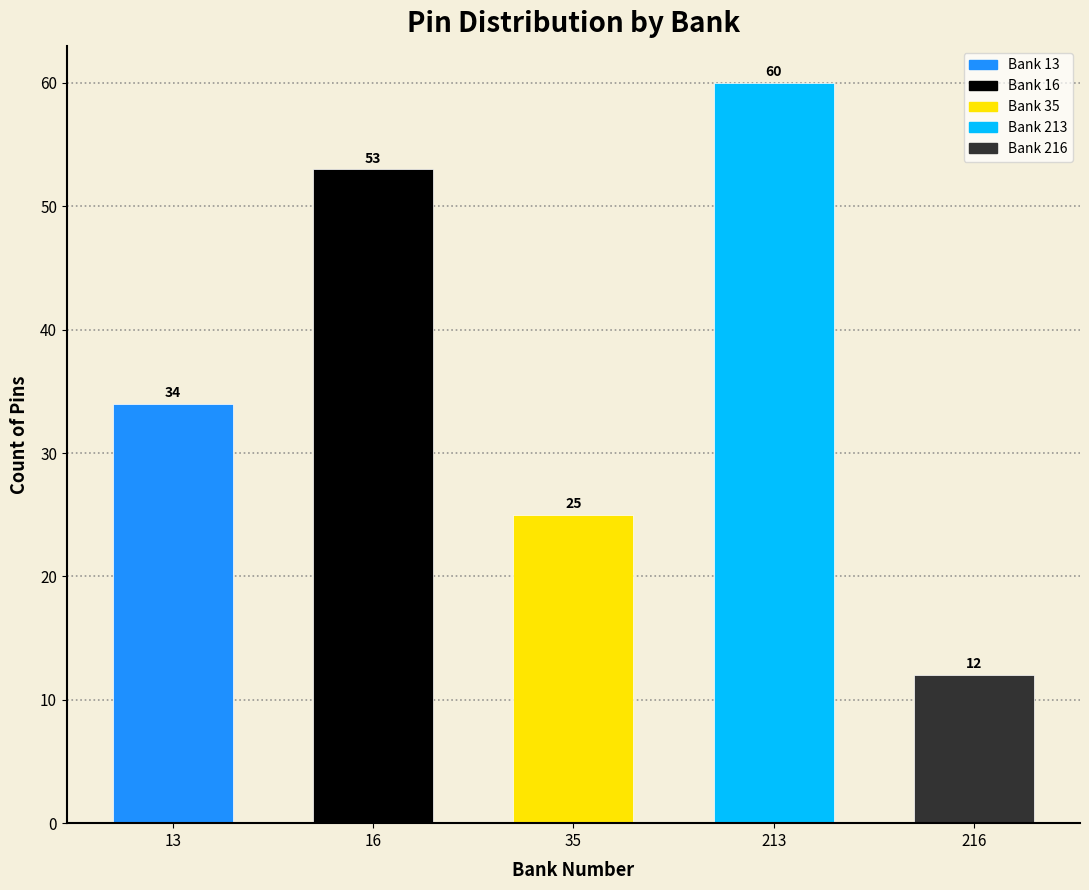

Reading left to right, list all the values displayed in this chart.

13=34	16=53	35=25	213=60	216=12